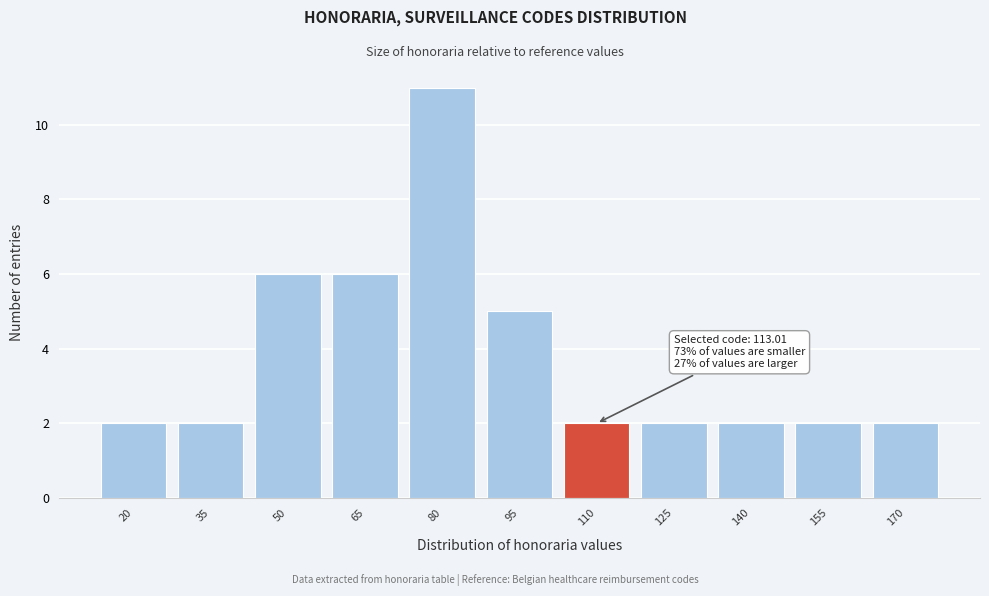

Reading right to left, transcribe all the data shown in this chart.

170=2	155=2	140=2	125=2	110=2	95=5	80=11	65=6	50=6	35=2	20=2